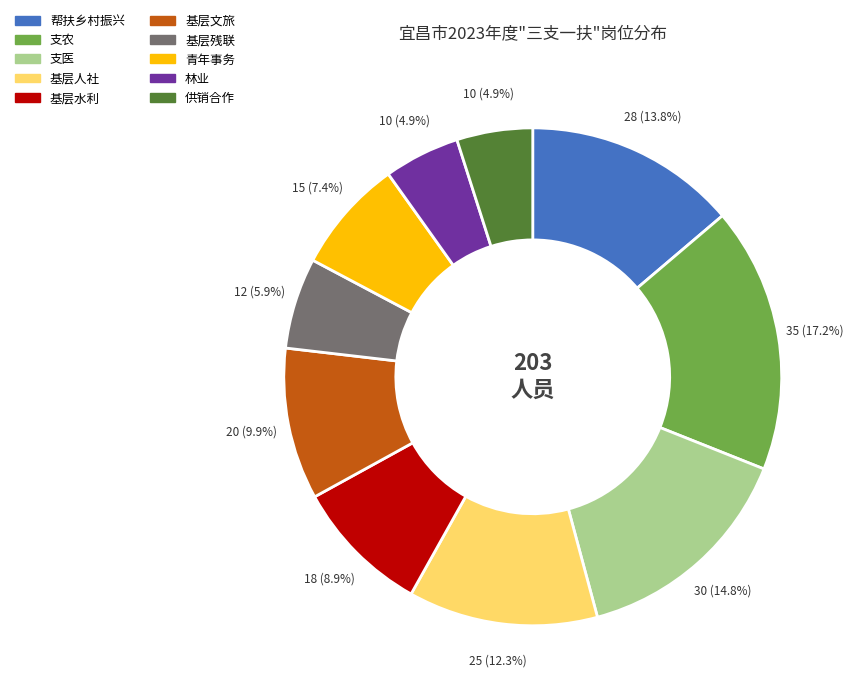

Which slice is the largest?

支农